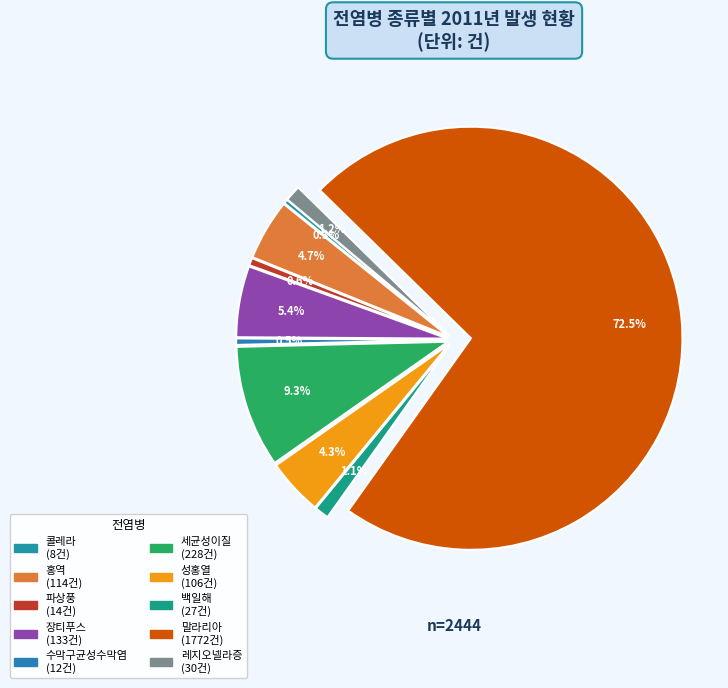

To the nearest percent, what is the difference between the 수막구균성수막염 and 백일해 slice percentages?

1%